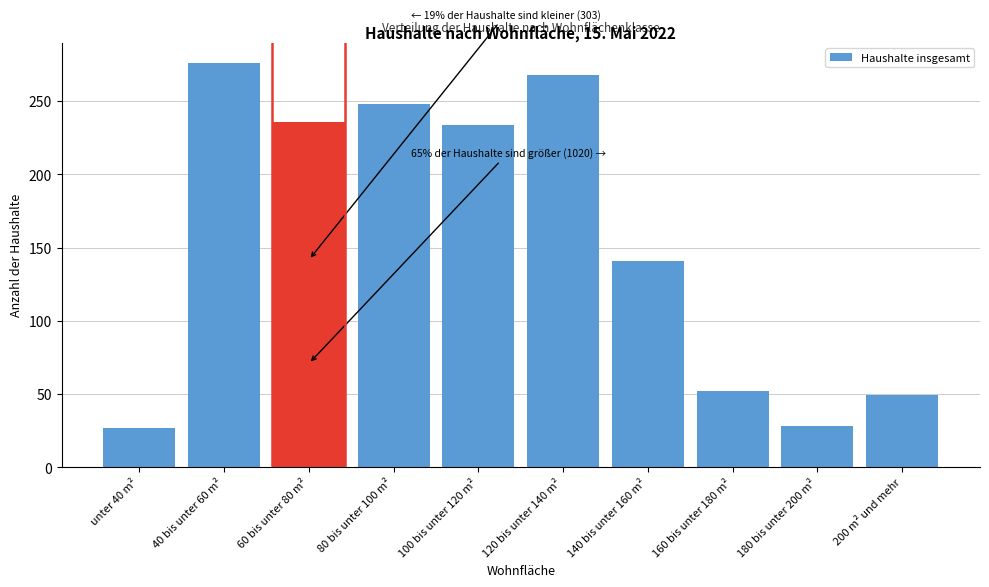

The value at 100 bis unter 120 m² is 234. True or false?

True